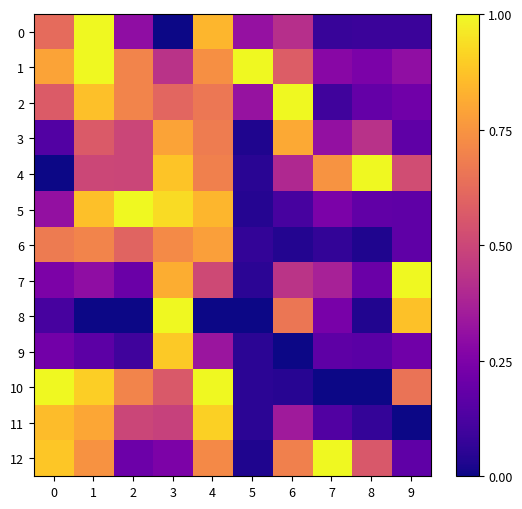

Which series changed the most between 2 and 3?

8